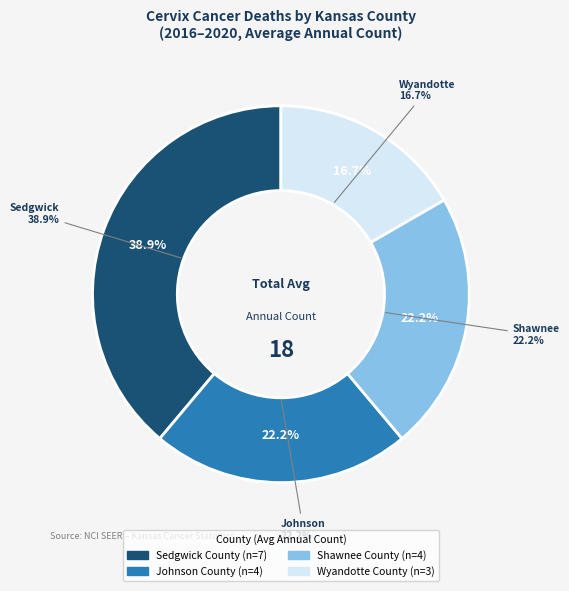

How many slices are in this pie chart?

4